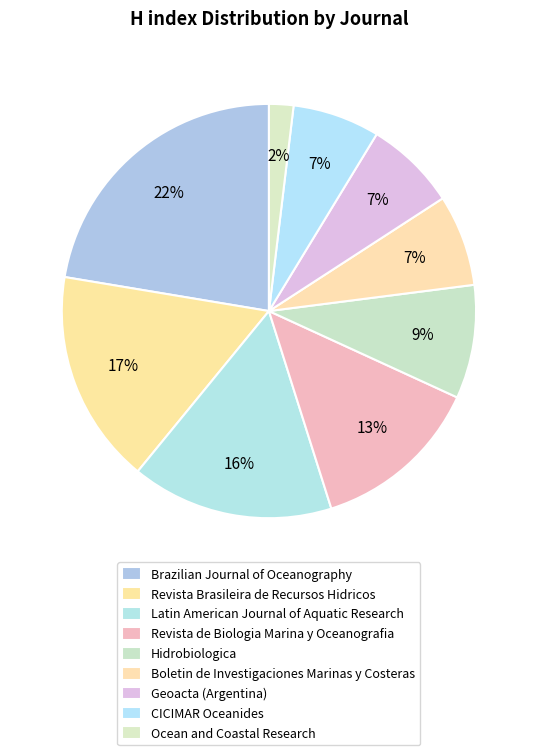

What percentage is the Revista Brasileira de Recursos Hidricos slice, to the nearest percent?

17%